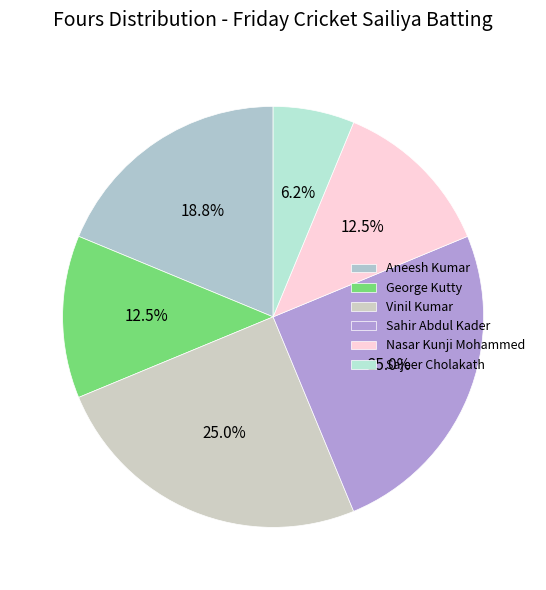

Does any single category account for the majority?

No